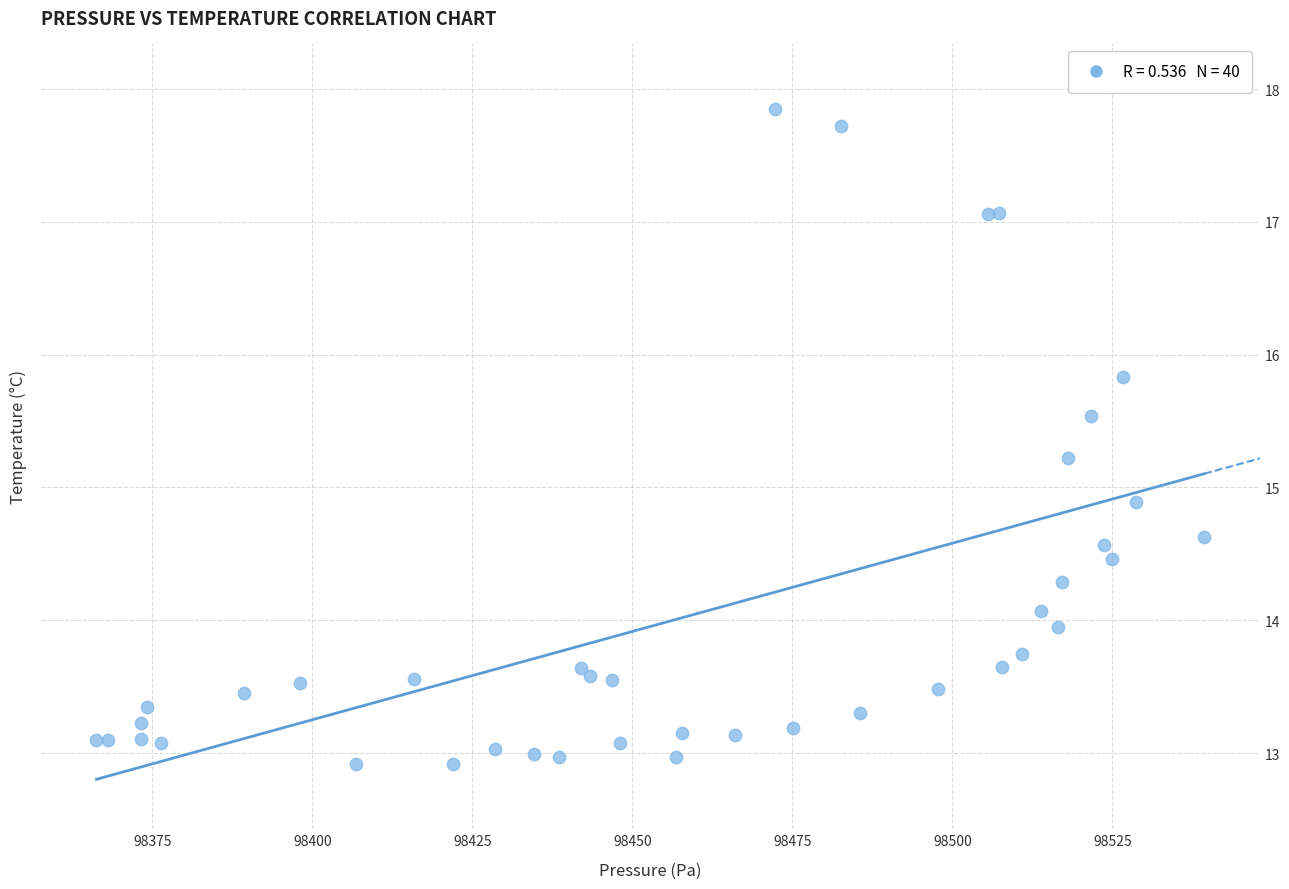

What Y value in the scatter plot is closest to 15?

14.9